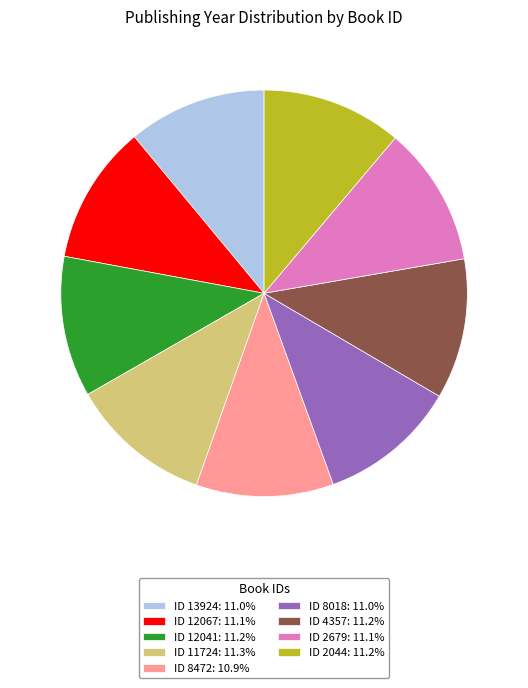

Does any single category account for the majority?

No